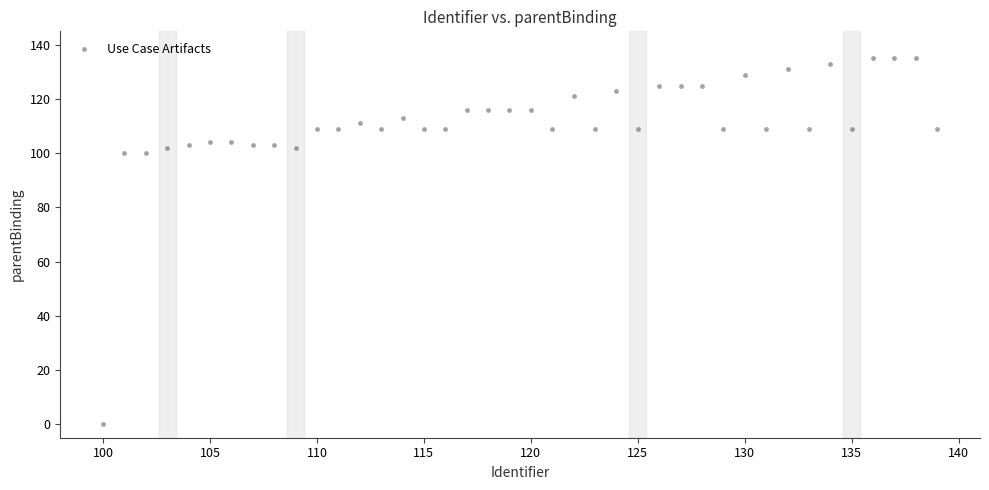

What is the range of X values (max minus min)?

39